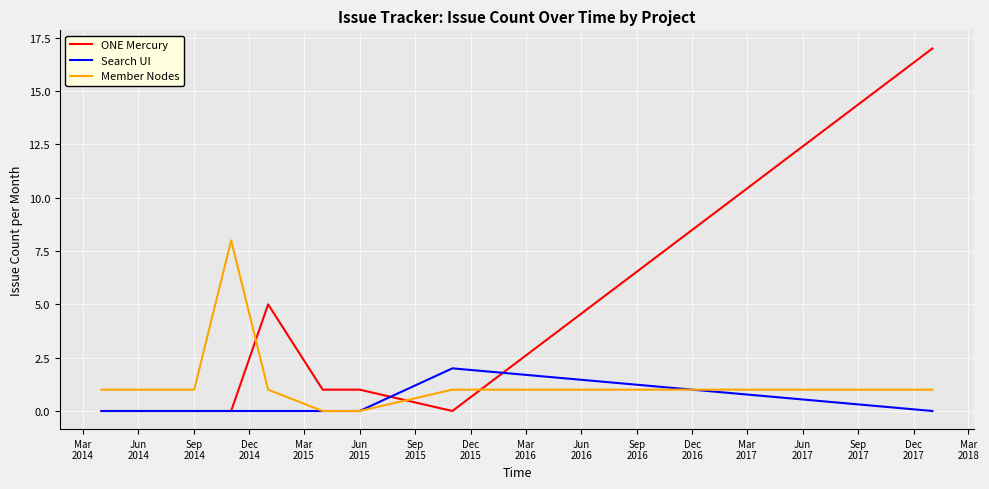

Which series has the largest total across all categories?

ONE Mercury